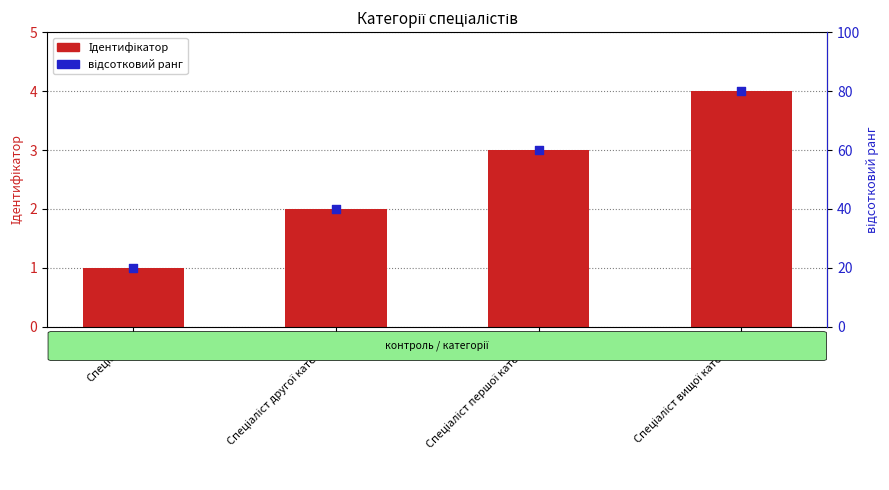

What are all the series names shown in the legend?

Ідентифікатор, відсотковий ранг